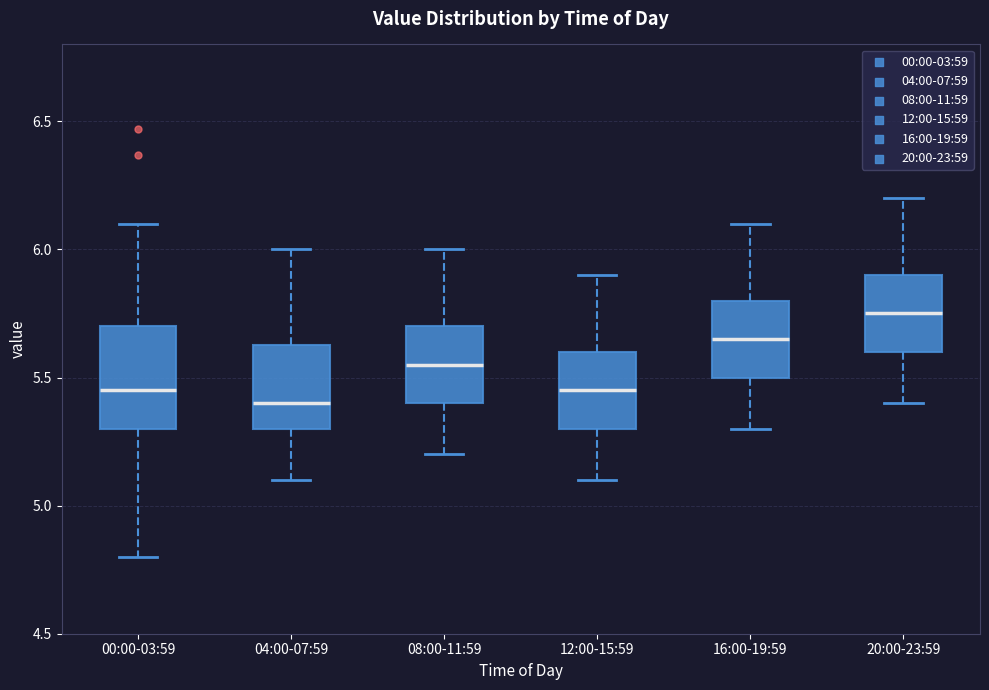

Which box is the tallest, from its lower edge to its upper edge?

00:00-03:59